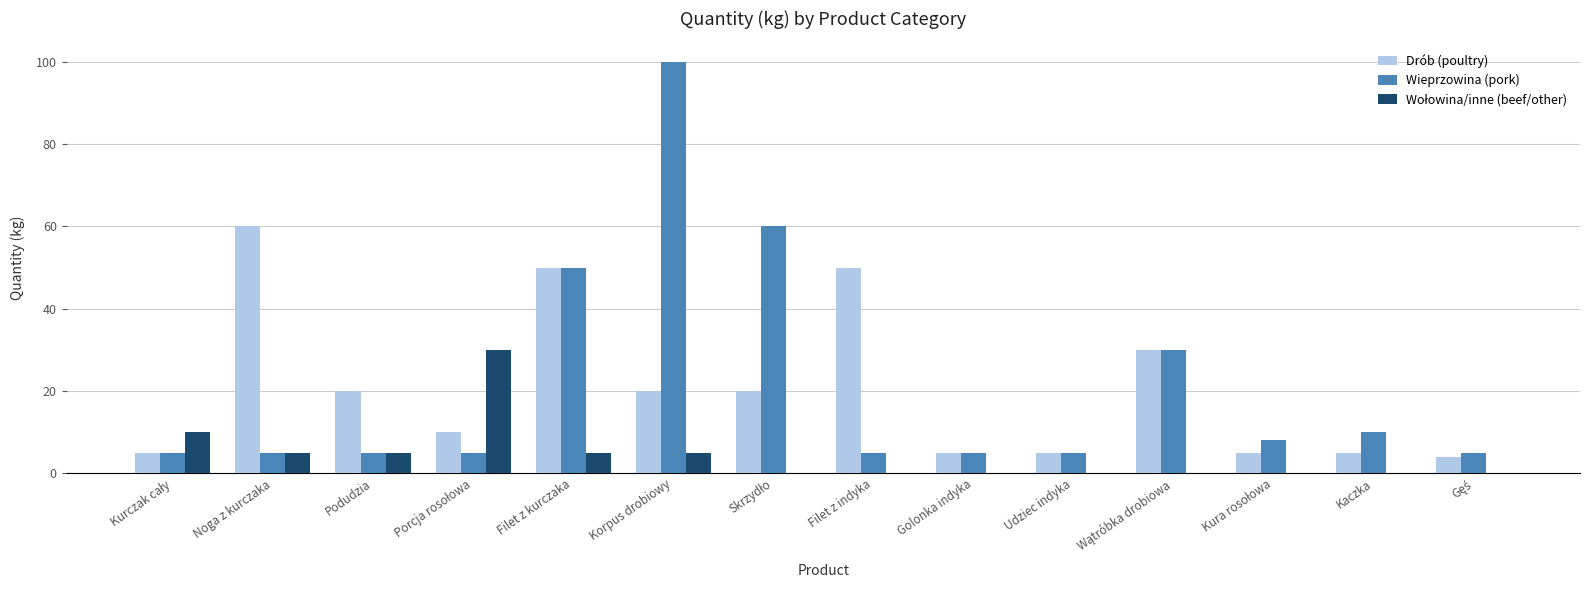

What is the total value across all series at Filet z kurczaka?

105